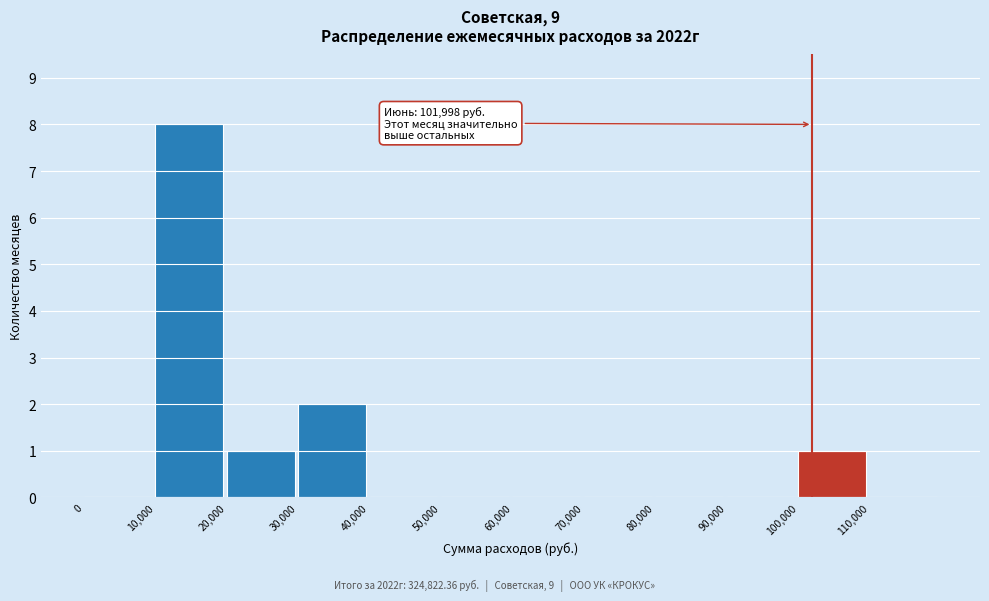

Which range on the x-axis has the tallest bar?

10000 to 20000